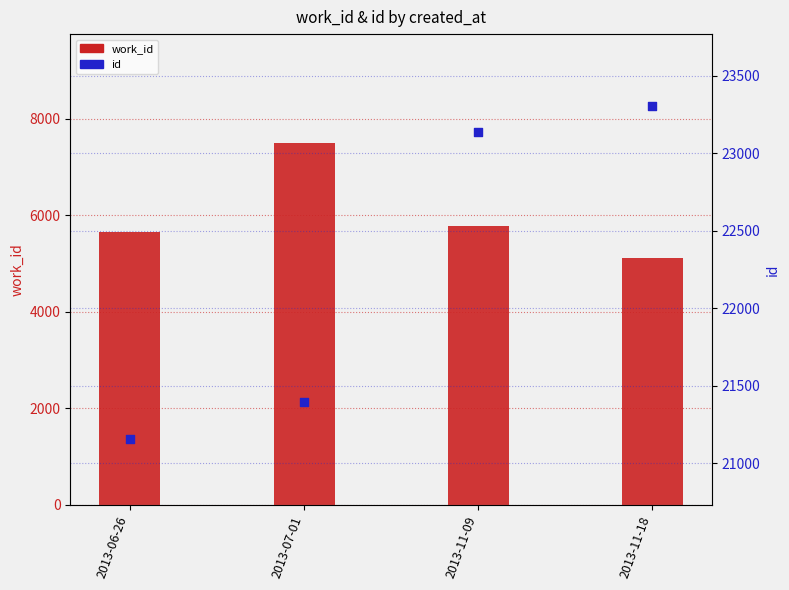

What is the total value across all series at 2013-11-18?

28410